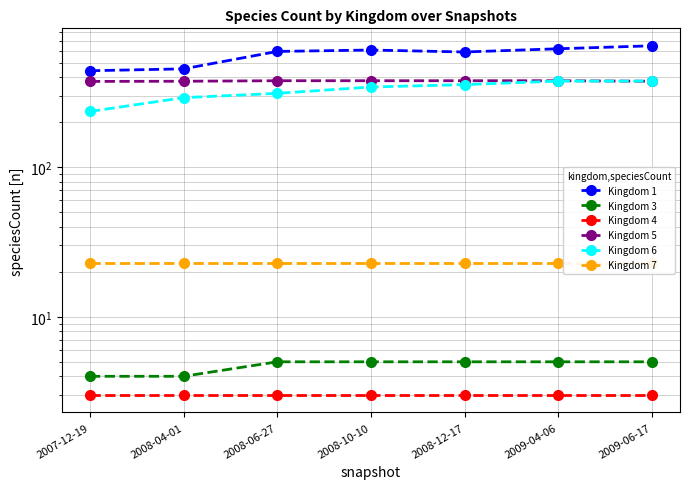

Reading left to right, extract all data points from this chart.

Kingdom 1: 442	455	595	608	590	620	649
Kingdom 3: 4	4	5	5	5	5	5
Kingdom 4: 3	3	3	3	3	3	3
Kingdom 5: 375	376	379	379	379	379	376
Kingdom 6: 236	292	312	344	357	377	377
Kingdom 7: 23	23	23	23	23	23	23